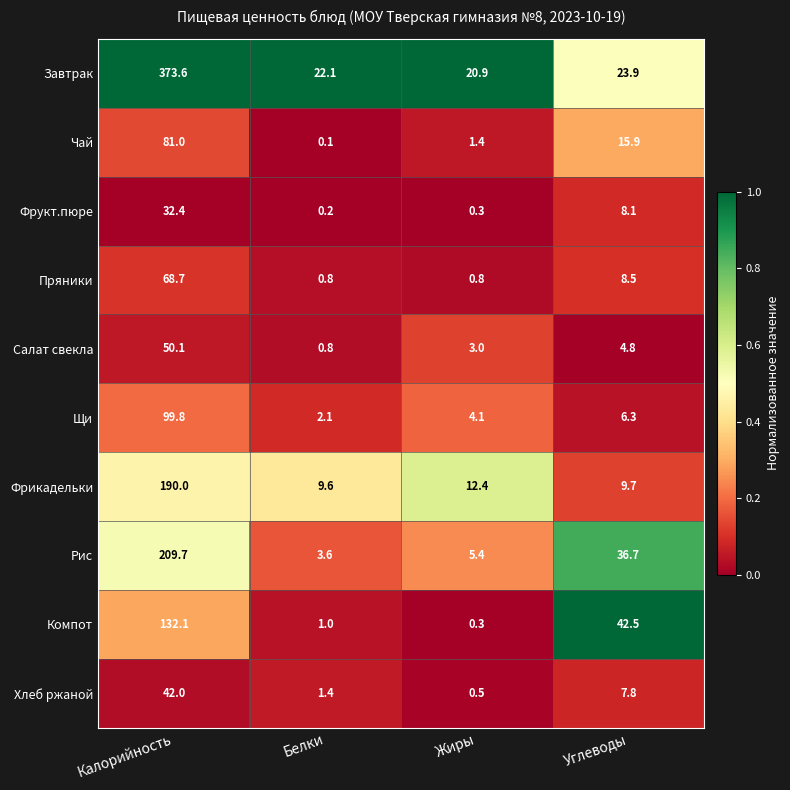

The Компот series shows 42.5 at Углеводы. True or false?

True